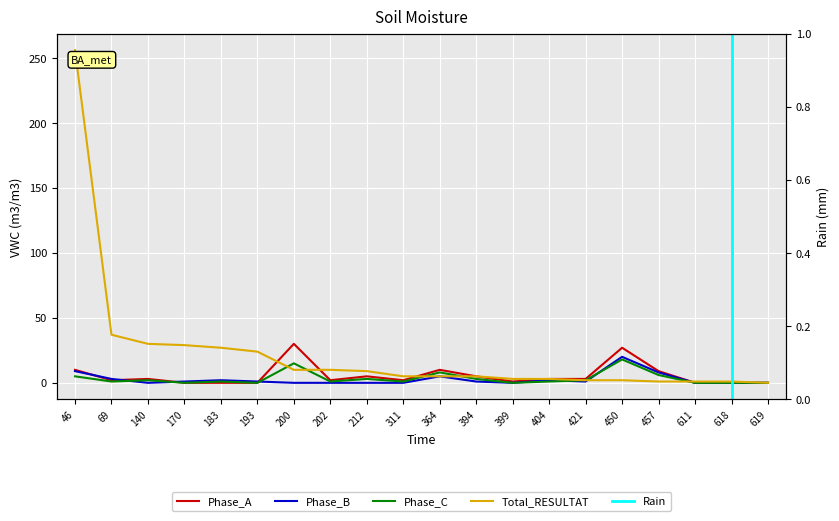

Which label corresponds to the largest value in the chart?

46